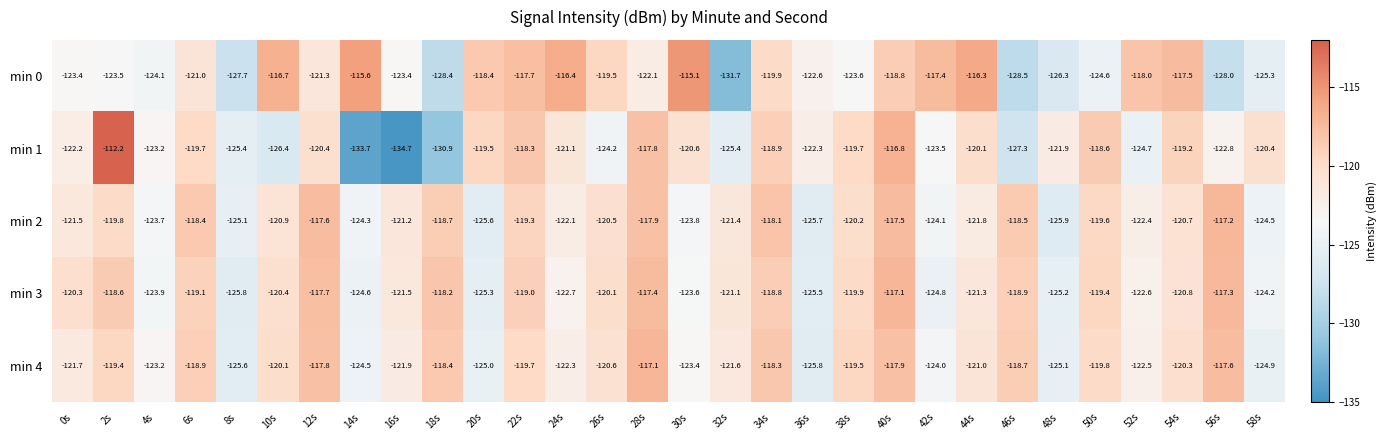

At which label is min 2 closest to -121?

10s